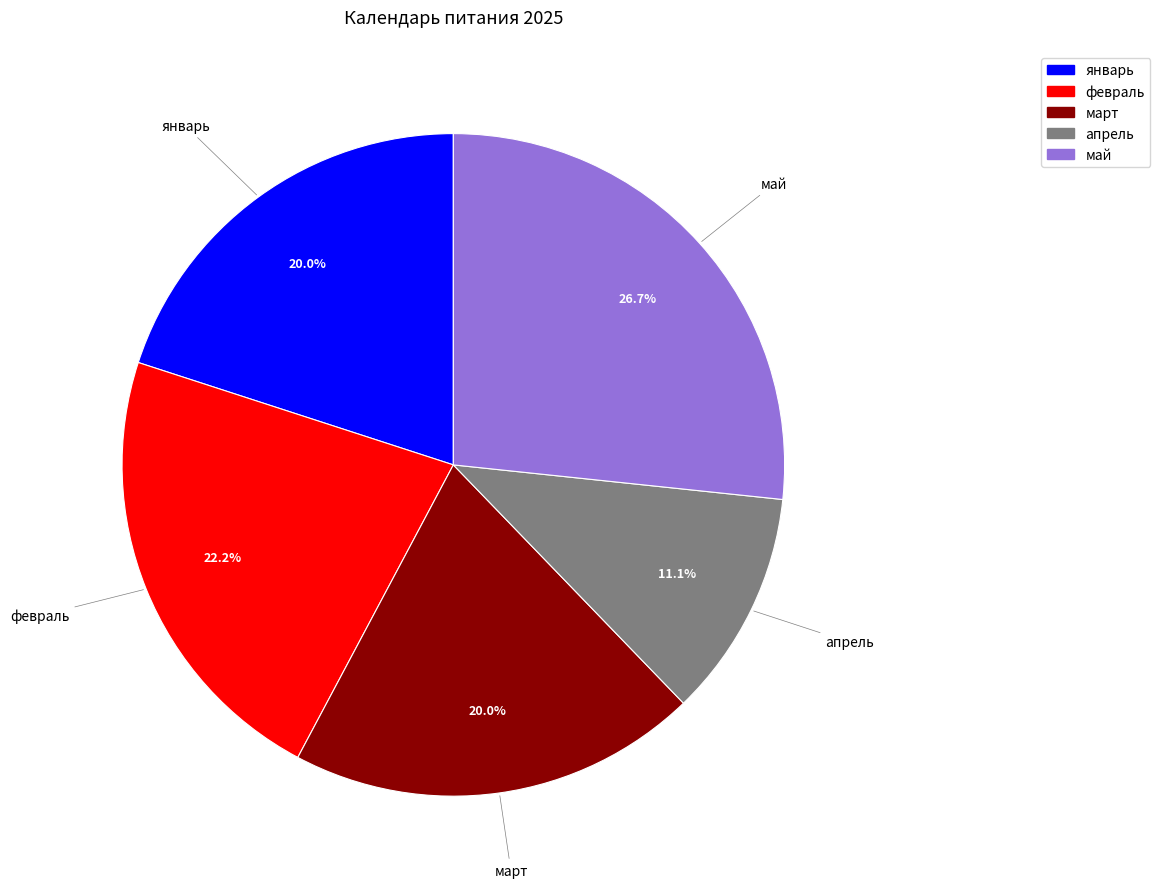

Which category has the biggest portion of the pie?

май